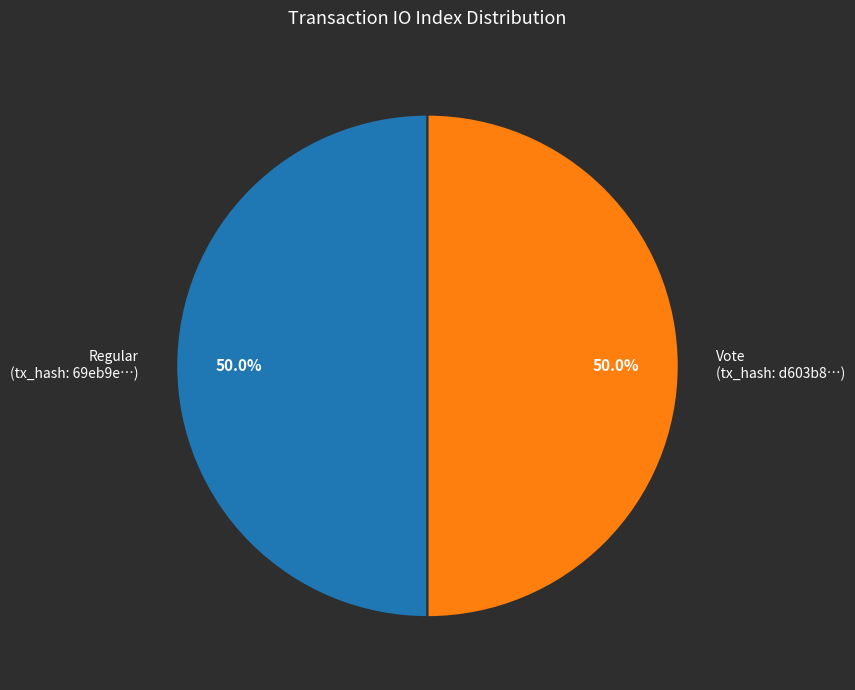

Count the number of slices in the pie.

2